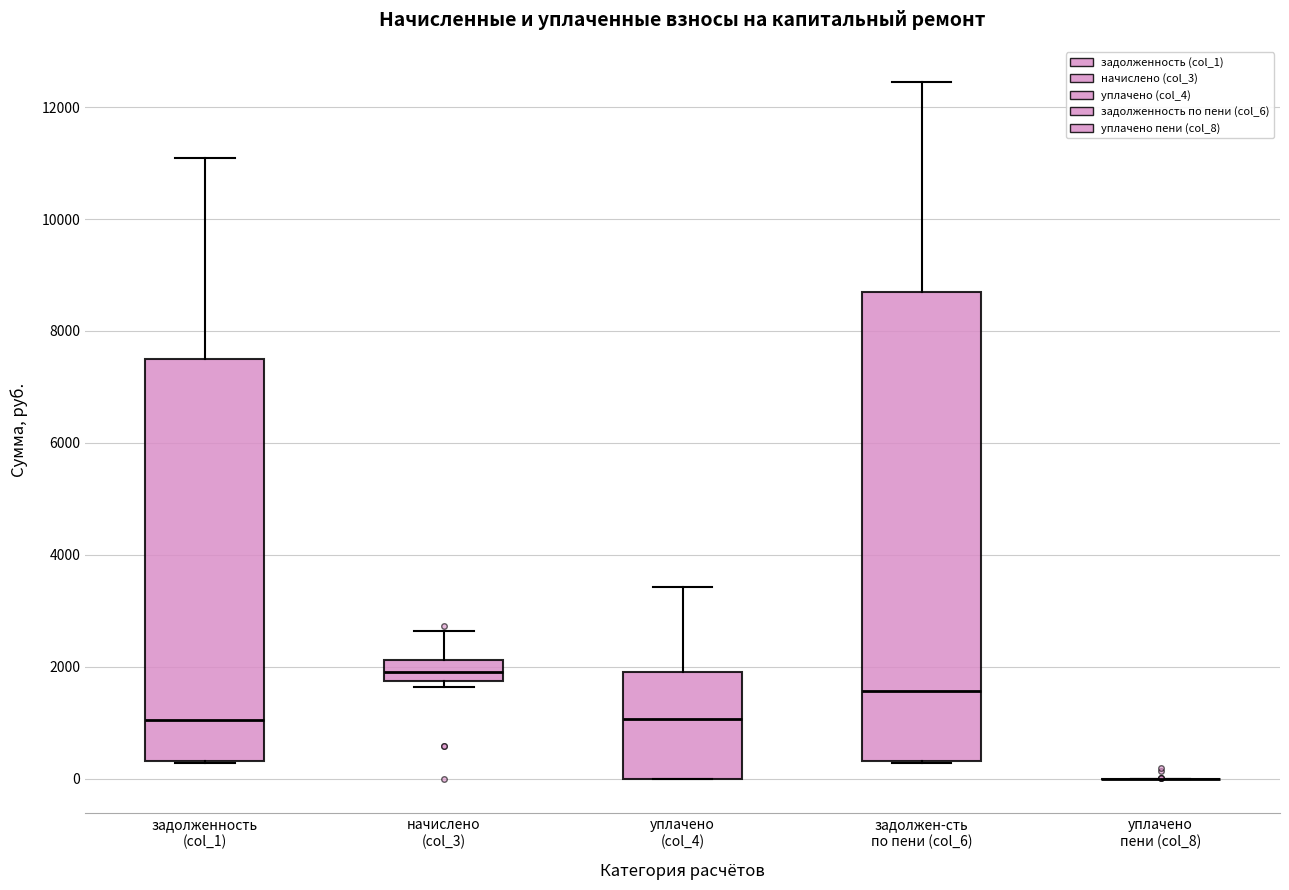

Reading left to right, transcribe this box plot: for each box, give where its median line is, the range the box spans, and where its two whiskers end, as read against the y-axis. The values are not printed on the chart, so give them approximately, as read against the axis.

задолженность (col_1): median 1000, box 400 to 7600, whiskers 200 to 11000
начислено (col_3): median 2000, box 1800 to 2200, whiskers 1600 to 2600
уплачено (col_4): median 1000, box 0 to 2000, whiskers 0 to 3400
задолжен-сть по пени (col_6): median 1600, box 400 to 8600, whiskers 200 to 12400
уплачено пени (col_8): box collapsed to a line at 0, whiskers 0 to 0